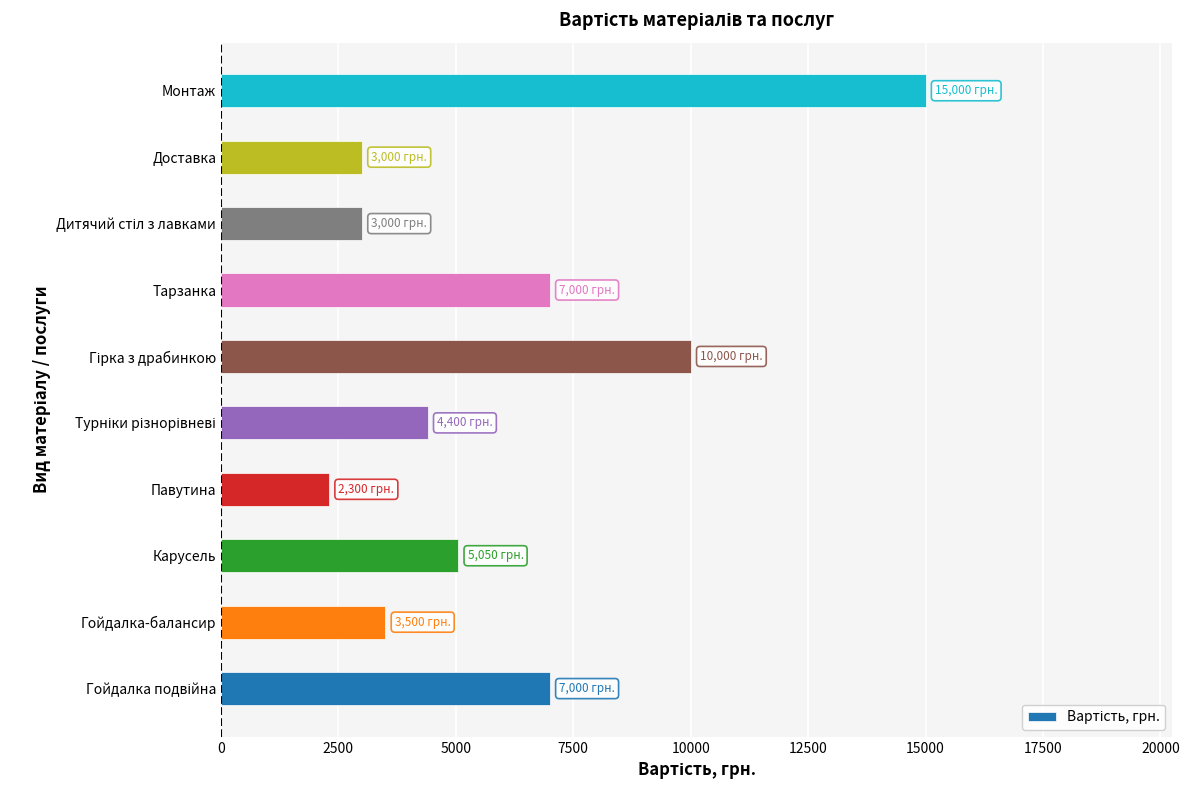

What is the greatest value displayed?

15000